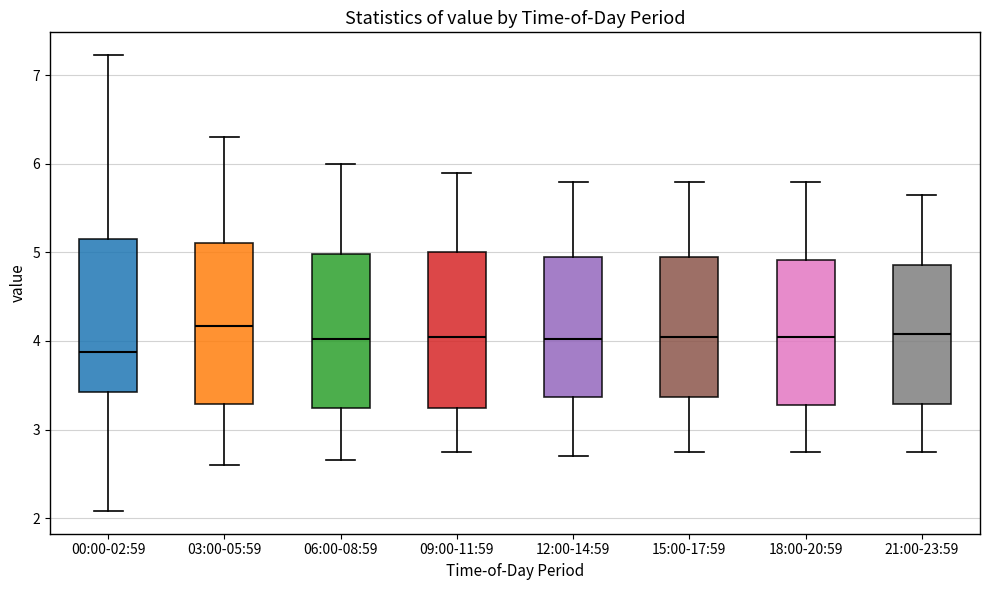

Which box's median line is the lowest?

00:00-02:59